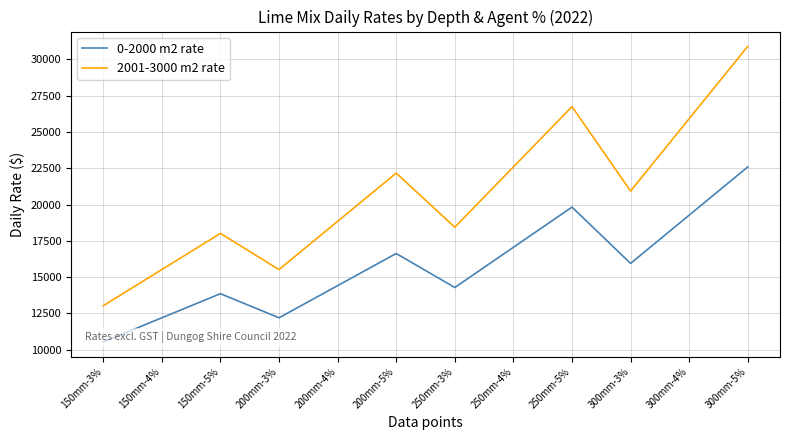

What is the label of the 3rd point from the right?

300mm-3%